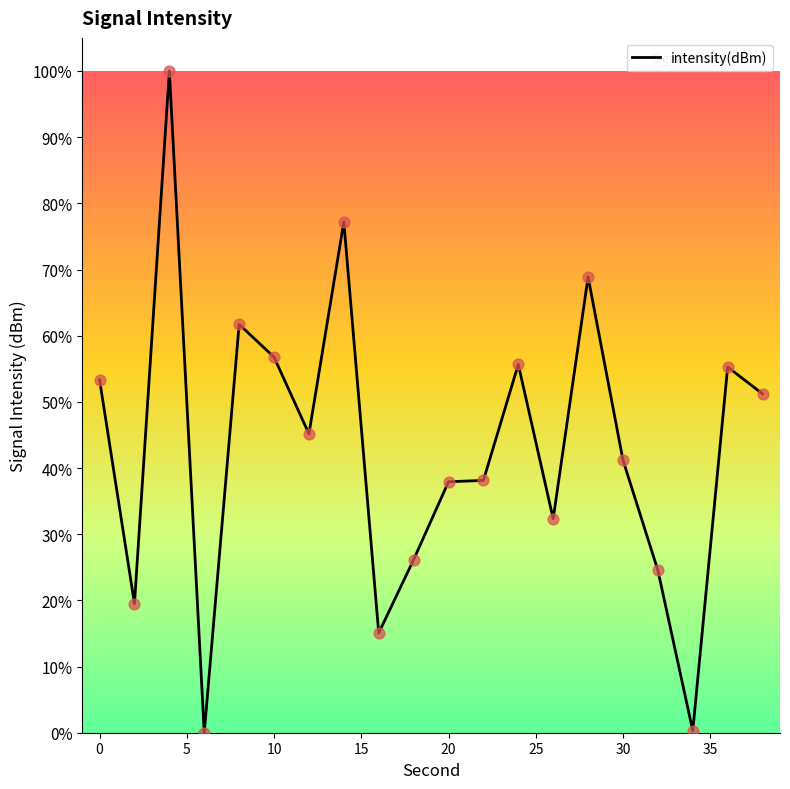

What is the maximum value shown in the chart?

100.0